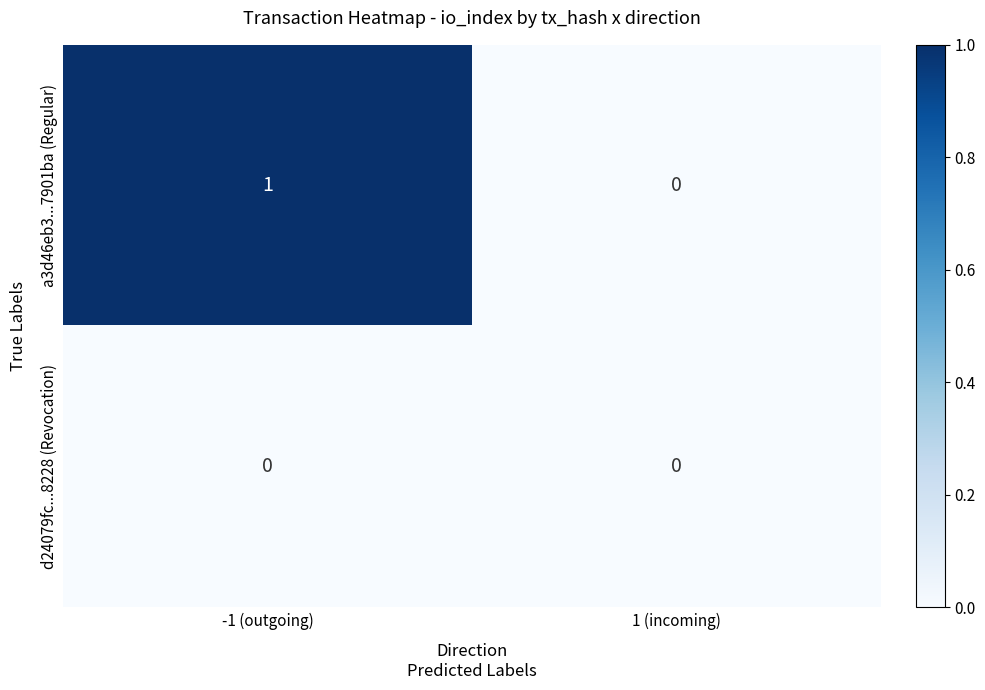

Which category has the highest value across all series?

-1 (outgoing)